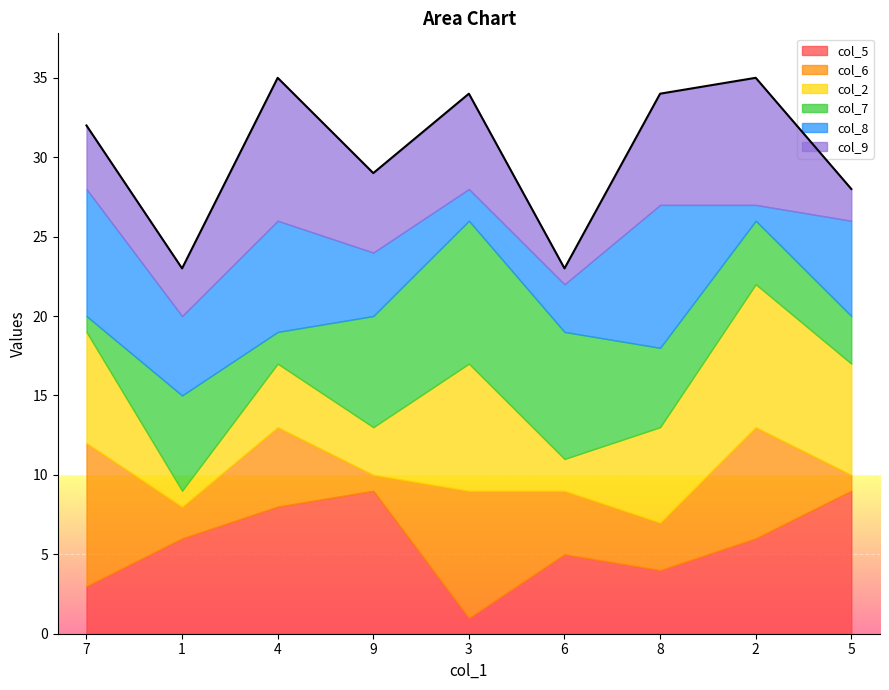

How many distinct data groups are displayed?

6